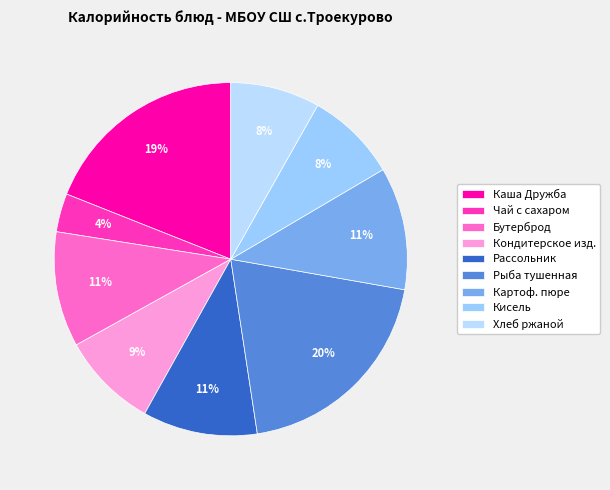

What percentage is the Хлеб ржаной slice, to the nearest percent?

8%